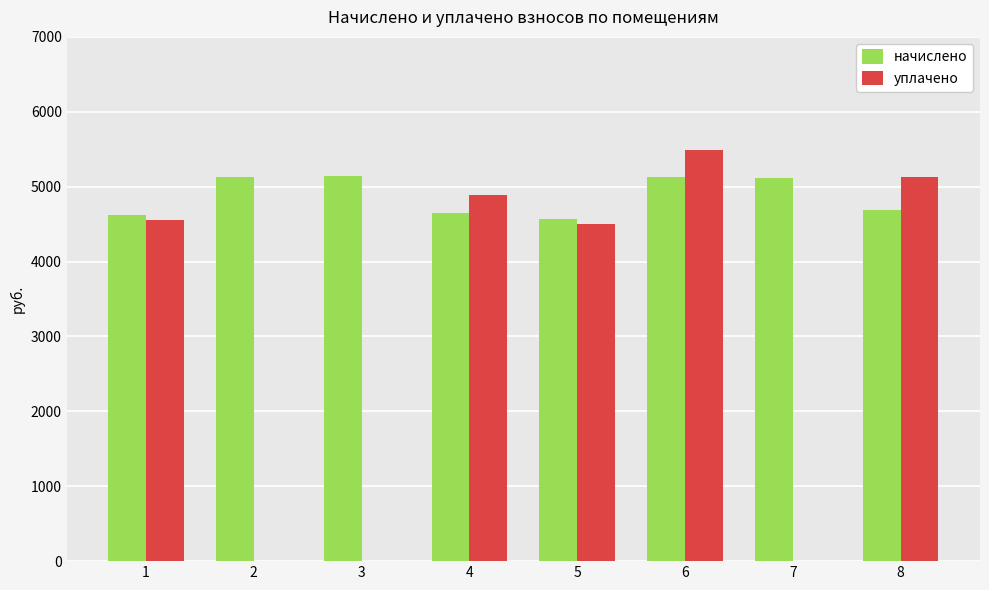

What is the maximum value for уплачено?

5488.4